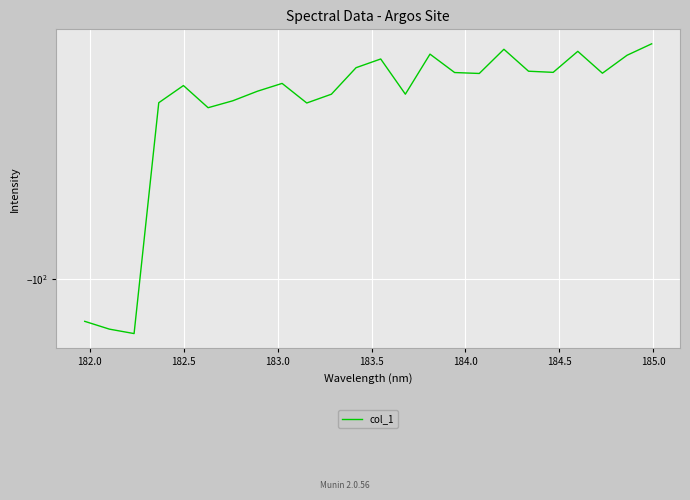

True or false: there are more than 1 points higher than both neighbors.

True